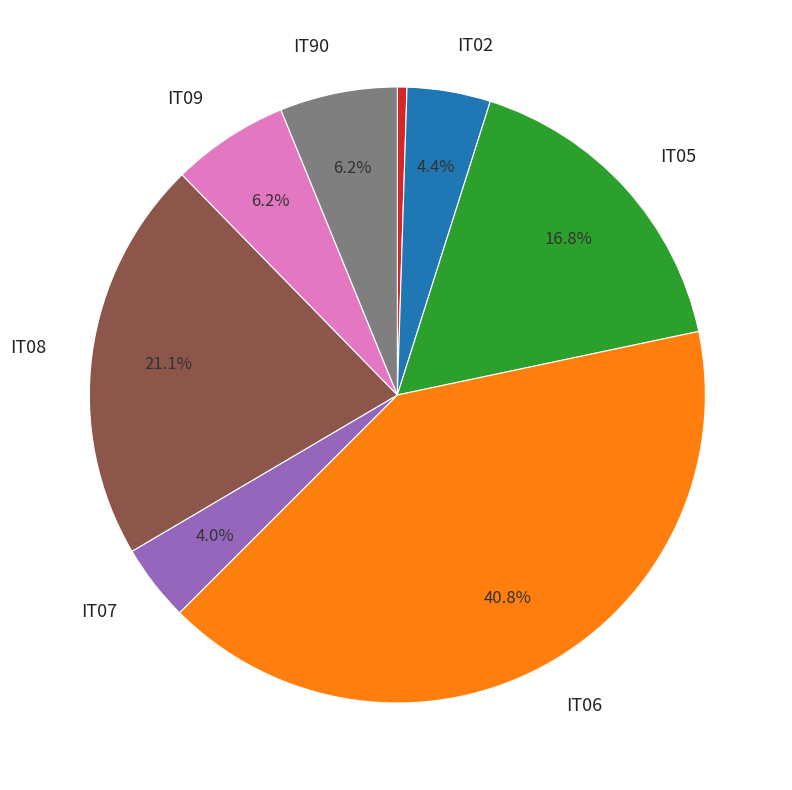

Is there a majority slice in this chart?

No